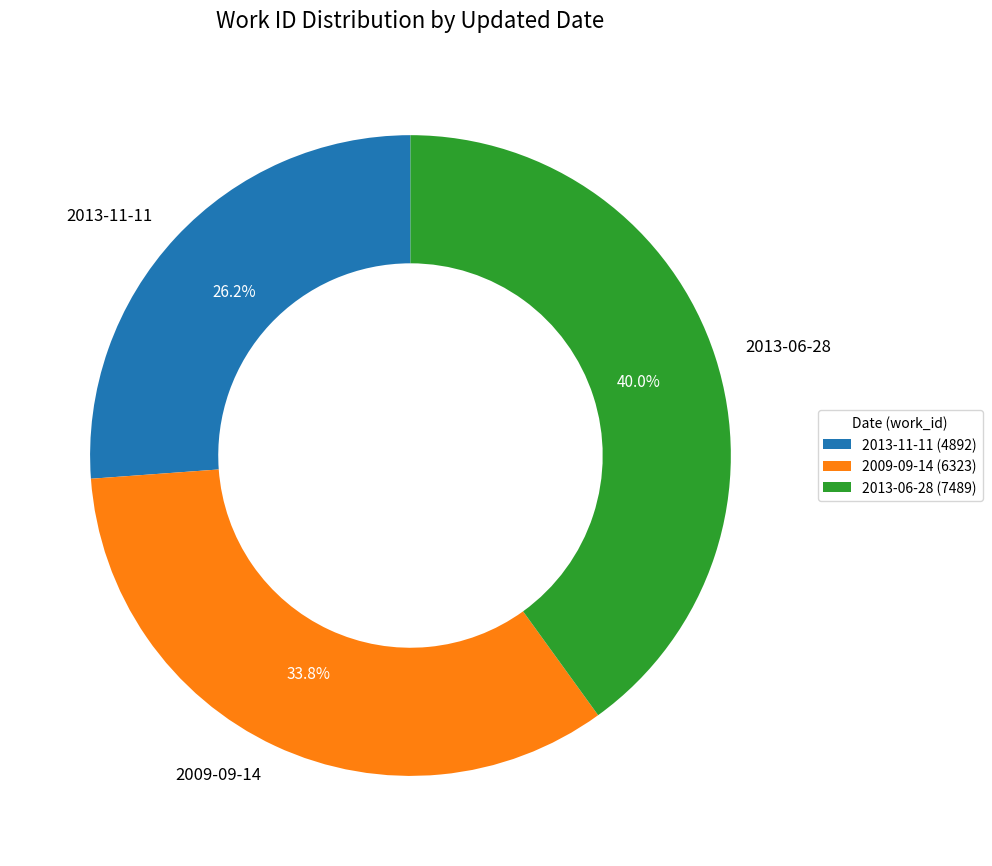

Is 2009-09-14 the majority of the pie?

No